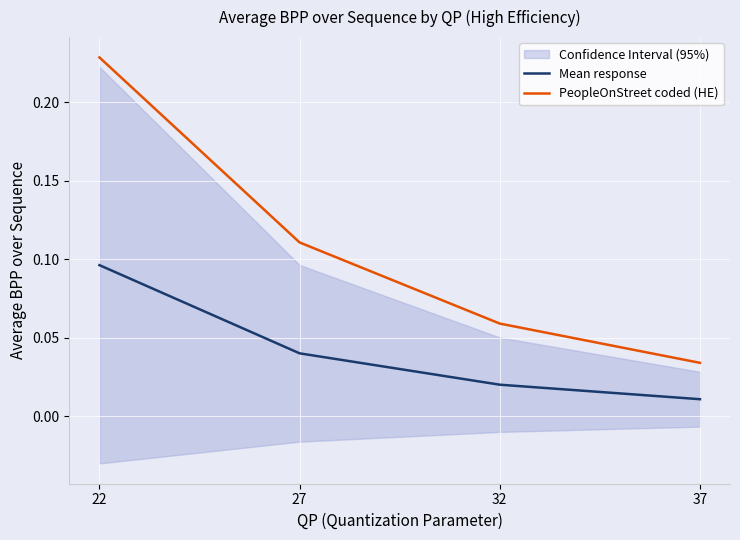

What are all the series names shown in the legend?

Mean response, PeopleOnStreet coded (HE)